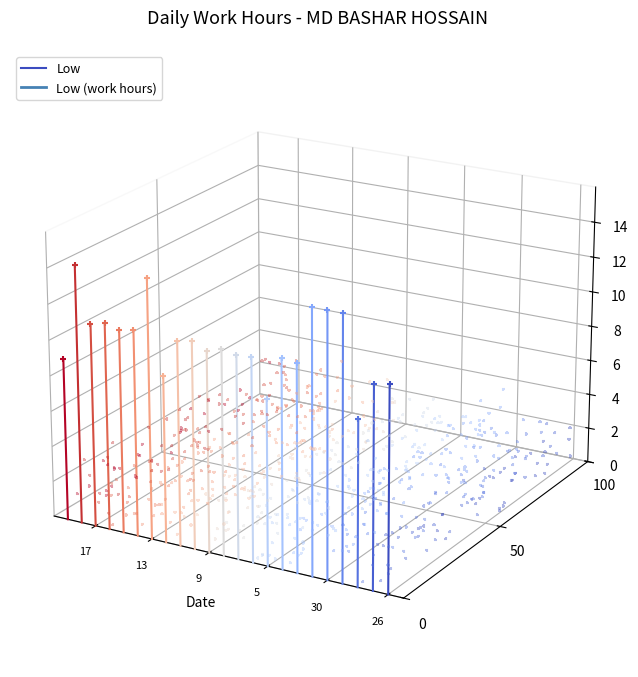

Between 30 and 26, which is larger?

30